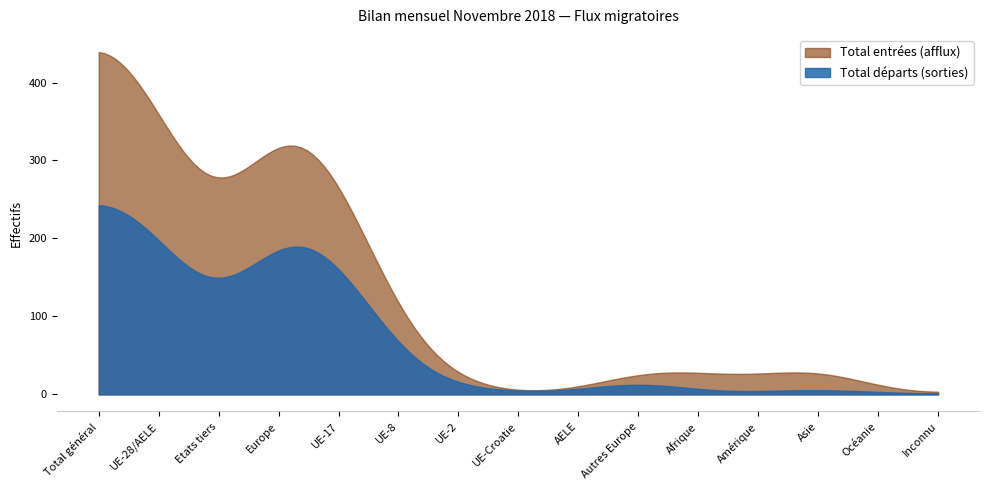

Which series changed the most between UE-17 and Amérique?

Total entrées (afflux)